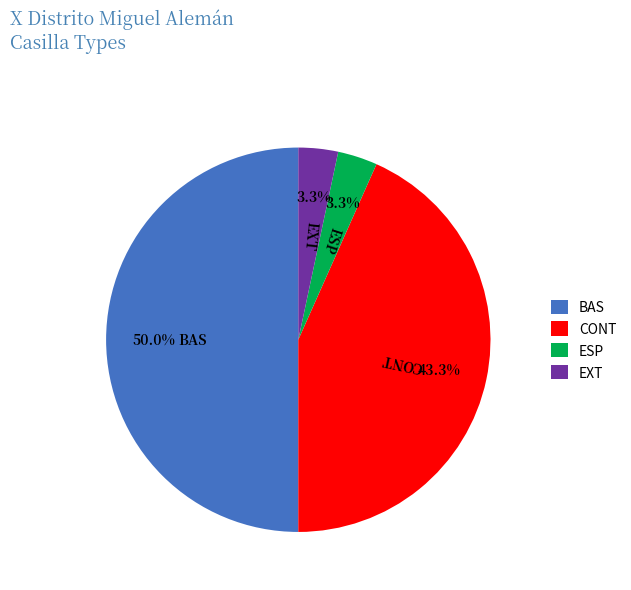

To the nearest percent, what is the difference between the CONT and BAS slice percentages?

7%